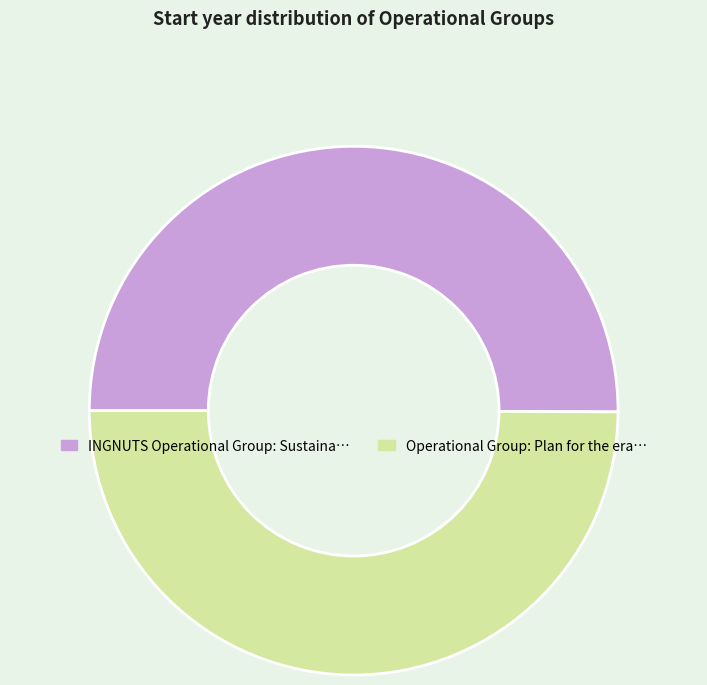

Count the number of slices in the pie.

2